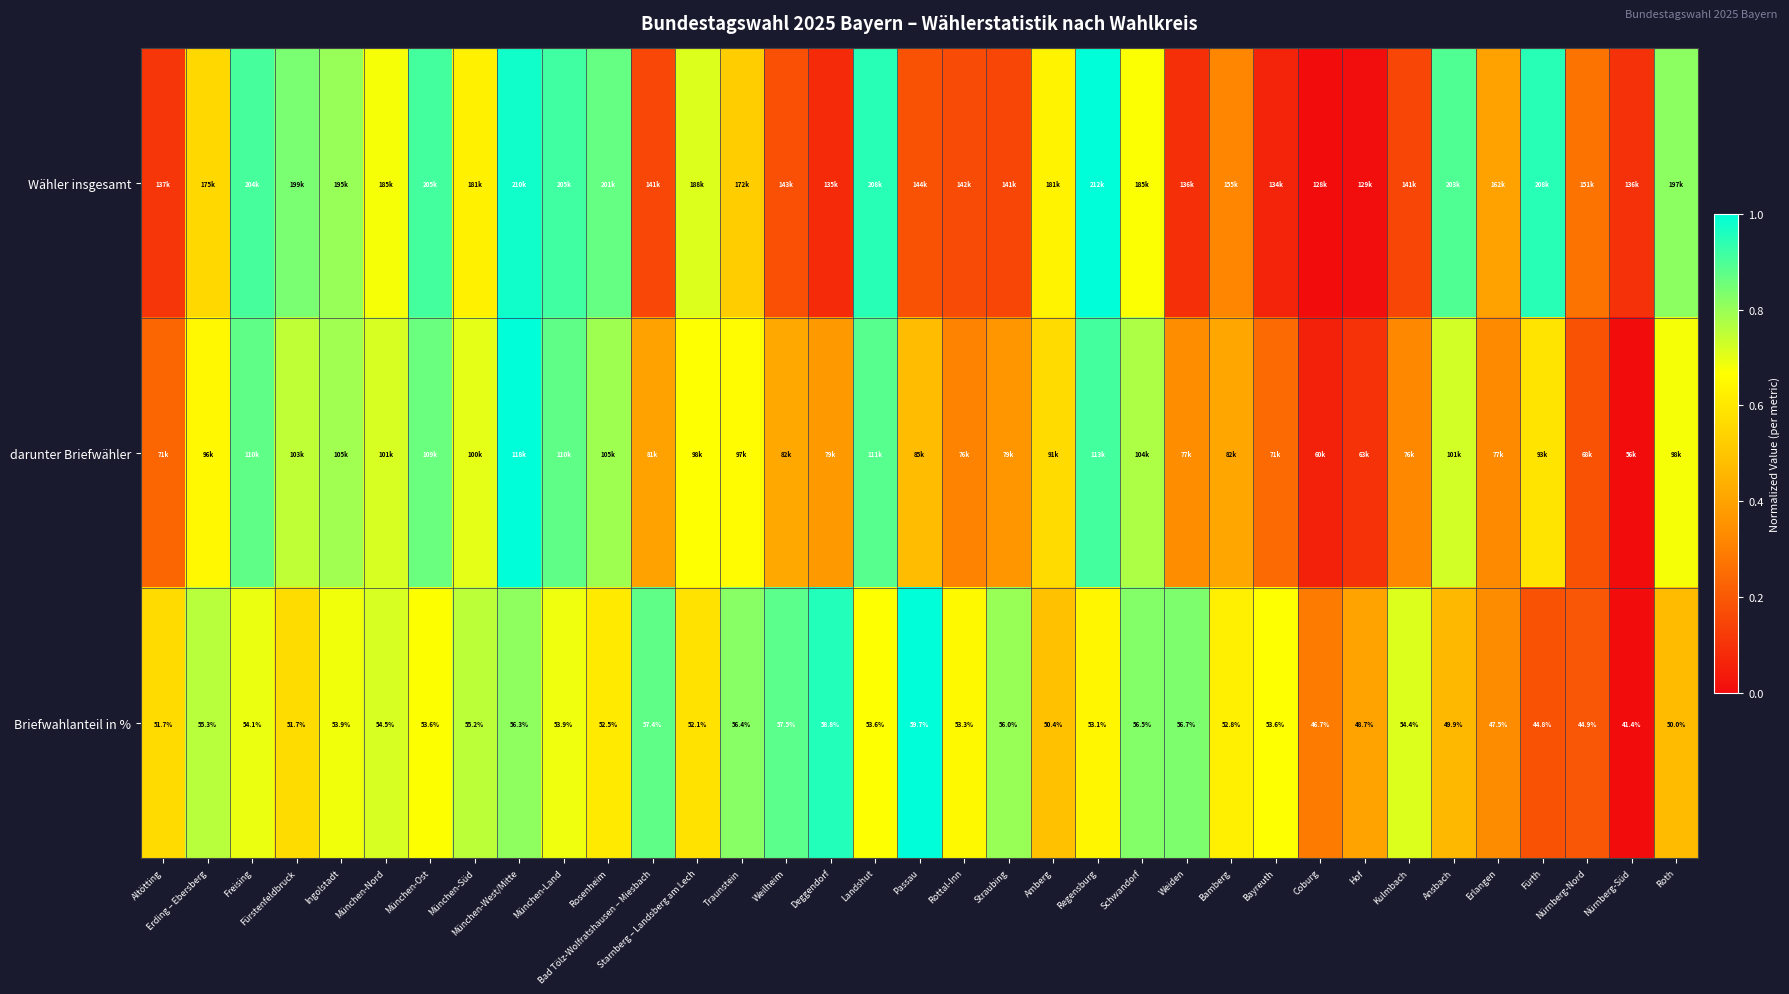

At which label is Briefwahlanteil in % closest to 50?

Roth